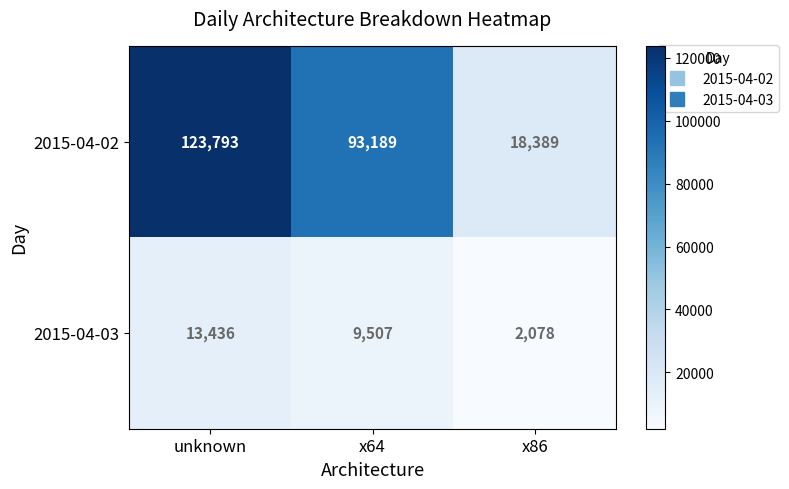

Count the 2015-04-02 values in the range 18389 to 123793.

3